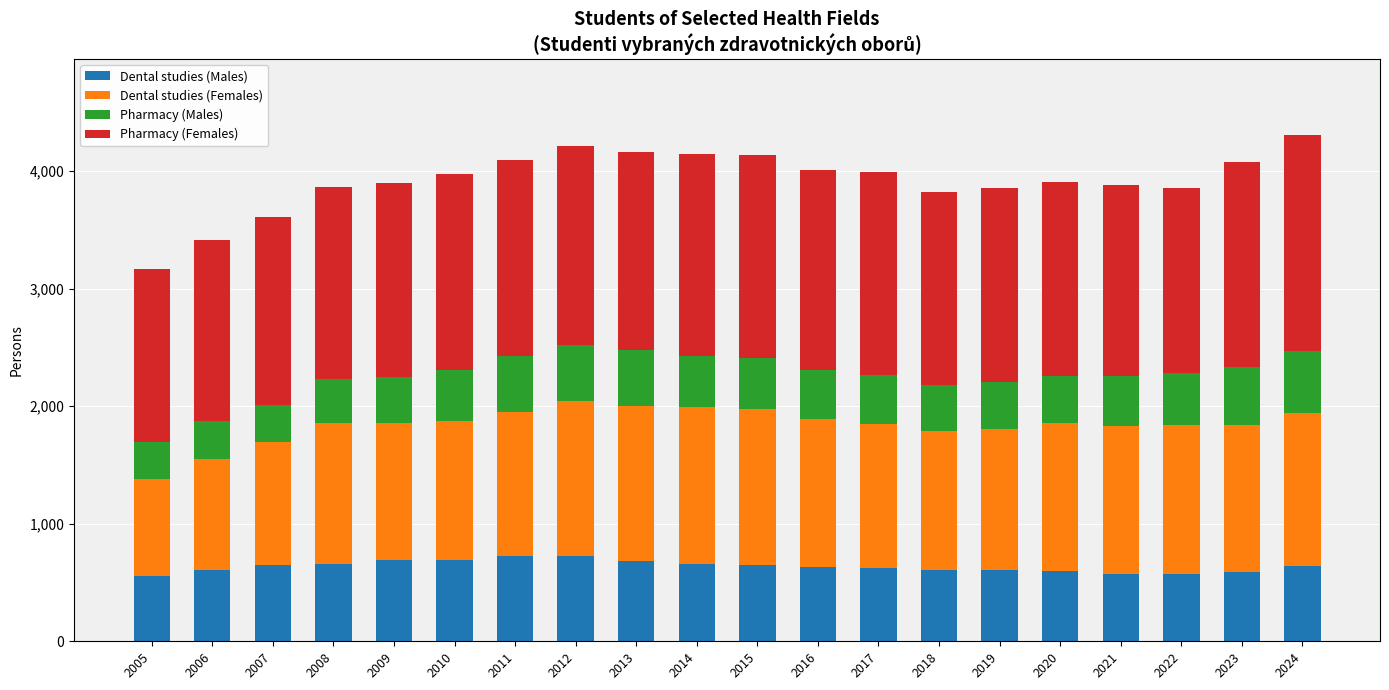

What is the sum of the Dental studies (Males) values at 2012 and 2016?

1356